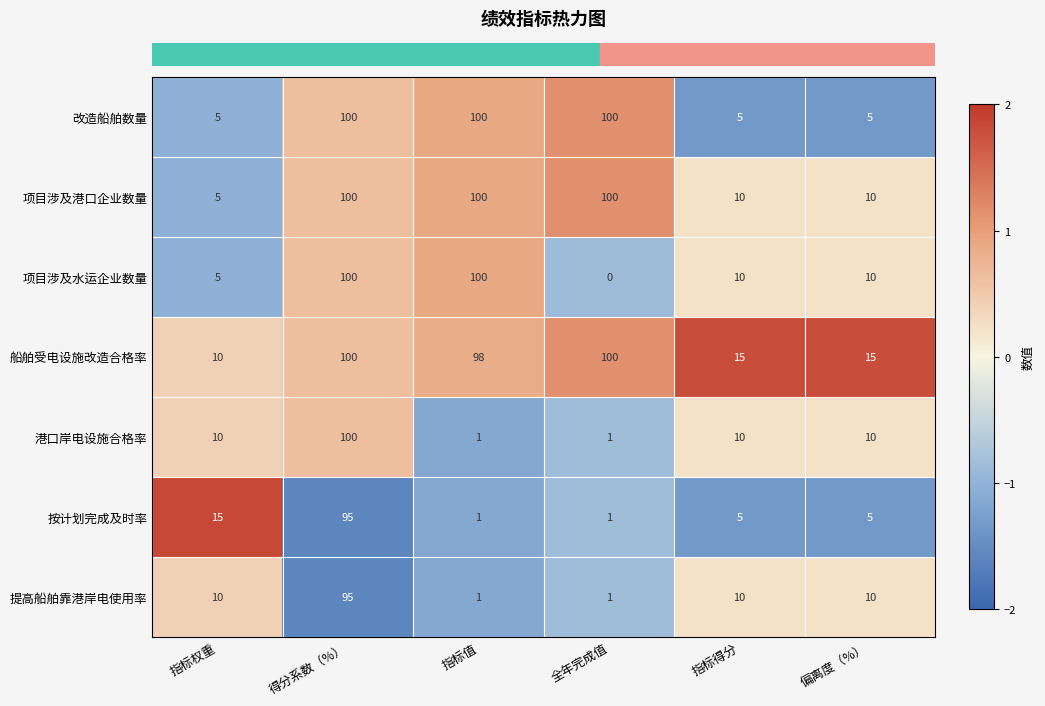

What is the sum of all 项目涉及水运企业数量 values?

225